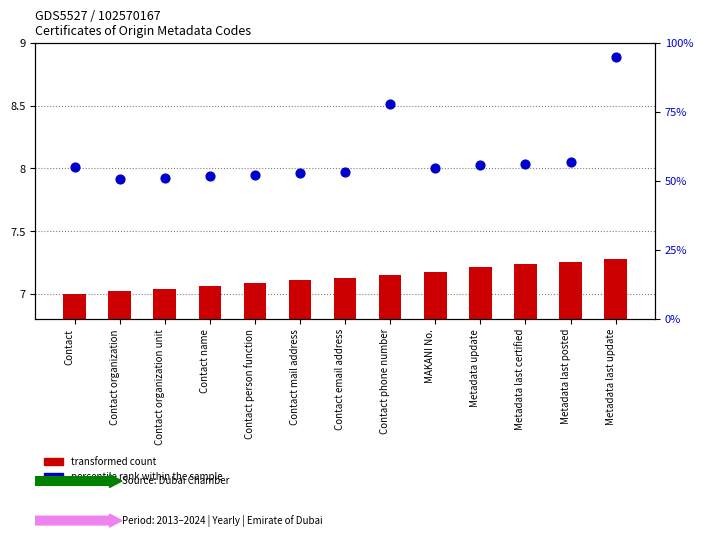

Is the value of percentile rank within the sample at Contact phone number greater than the value of transformed count at Contact name?

Yes